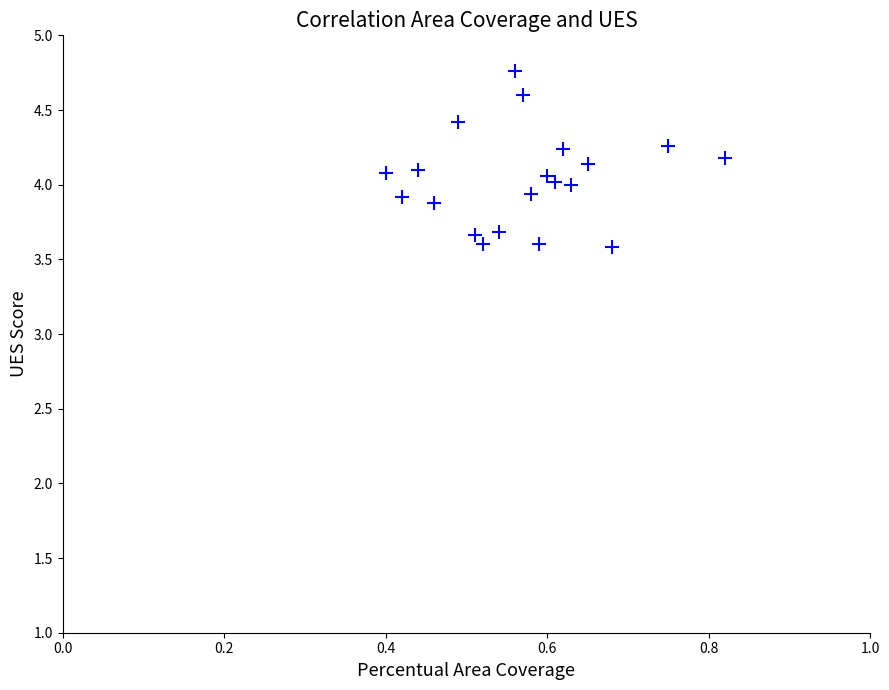

What is the range of Y values (max minus min)?

1.2